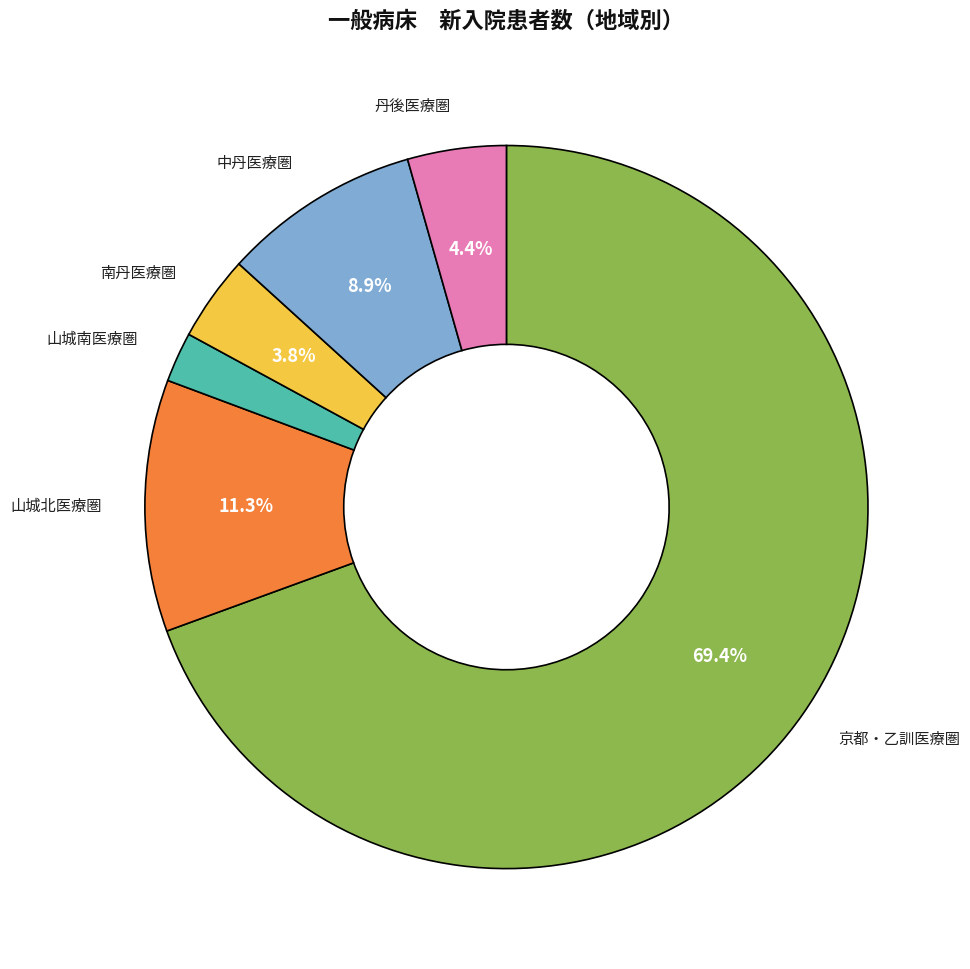

Does any single category account for the majority?

Yes